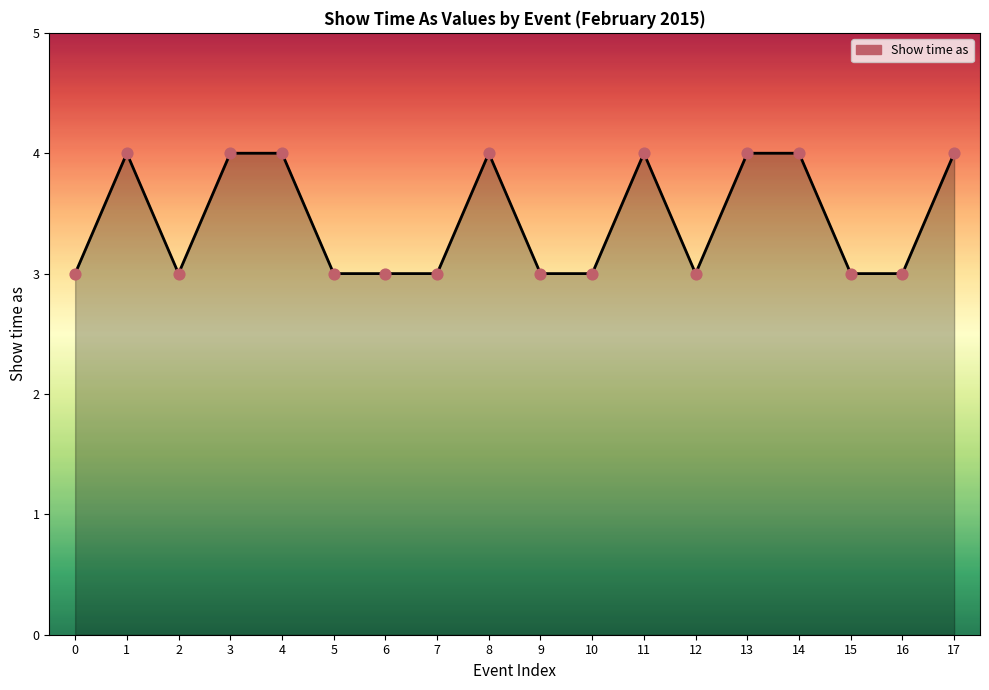

What is the ratio of the value at 16 to the value at 9?

1.0